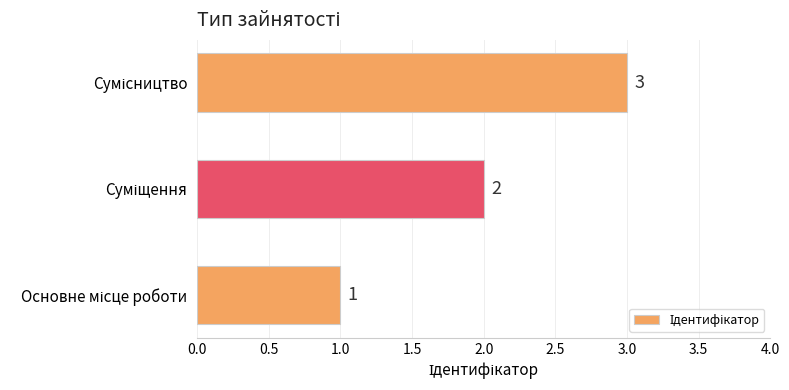

What is the maximum value shown in the chart?

3